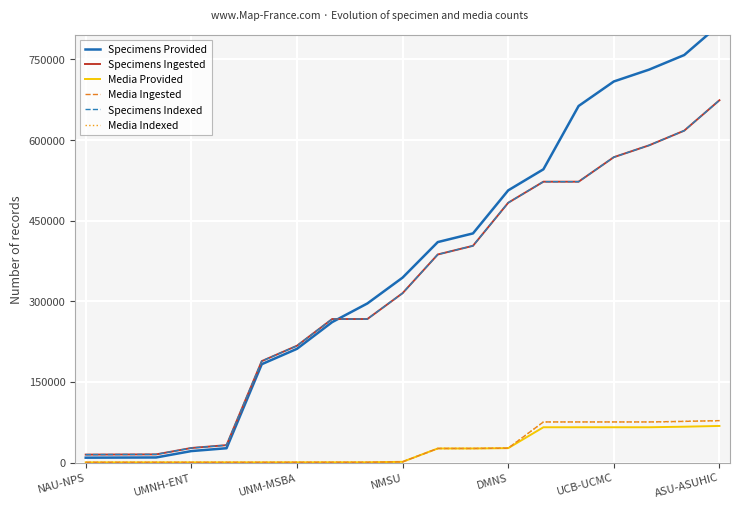

Reading right to left, what are all the values shown in this chart?

Specimens Provided: 814786	758242	731055	709054	663466	545715	506542	426488	410374	344237	296232	261529	211829	183248	26984	21674	9776	9589	9382
Specimens Ingested: 674145	617598	590257	568256	522668	522668	483495	403430	387316	315314	267275	267275	217559	188978	32714	27403	15501	15314	15107
Media Provided: 68414	67000	65984	65984	65984	65984	27095	26501	26501	1712	802	801	753	673	673	673	673	673	673
Media Ingested: 78306	76886	75857	75857	75857	75857	27111	26517	26517	1711	801	801	753	673	673	673	673	673	673
Specimens Indexed: 674145	617598	590257	568256	522668	522668	483495	403430	387316	315314	267275	267275	217559	188978	32714	27403	15501	15314	15107
Media Indexed: 78306	76886	75857	75857	75857	75857	27111	26517	26517	1711	801	801	753	673	673	673	673	673	673